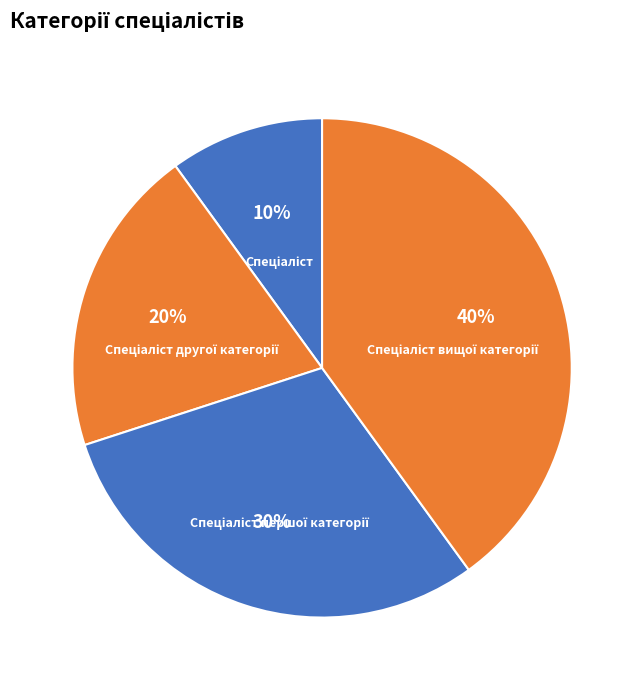

Is there any slice that represents more than half of the pie?

No